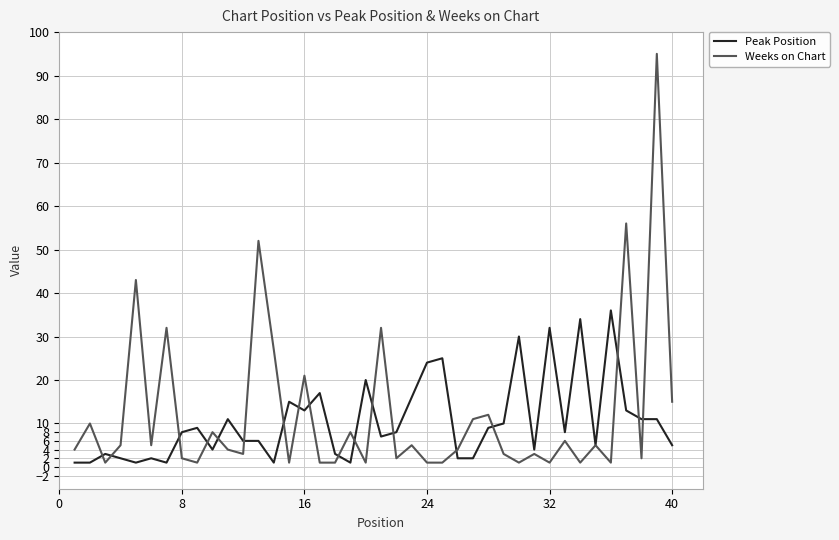

List the series in order of their peak value, lowest first.

Peak Position, Weeks on Chart